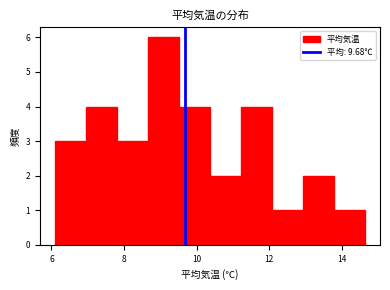

Over which range of the x-axis is the bar tallest?

8.6 to 9.6